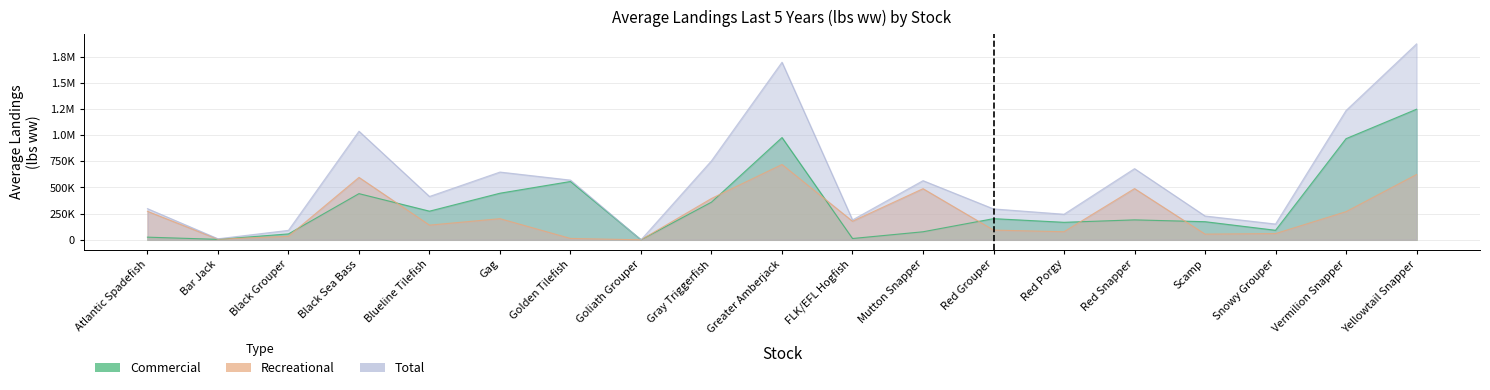

At how many categories does at least one series exceed 453061?

9